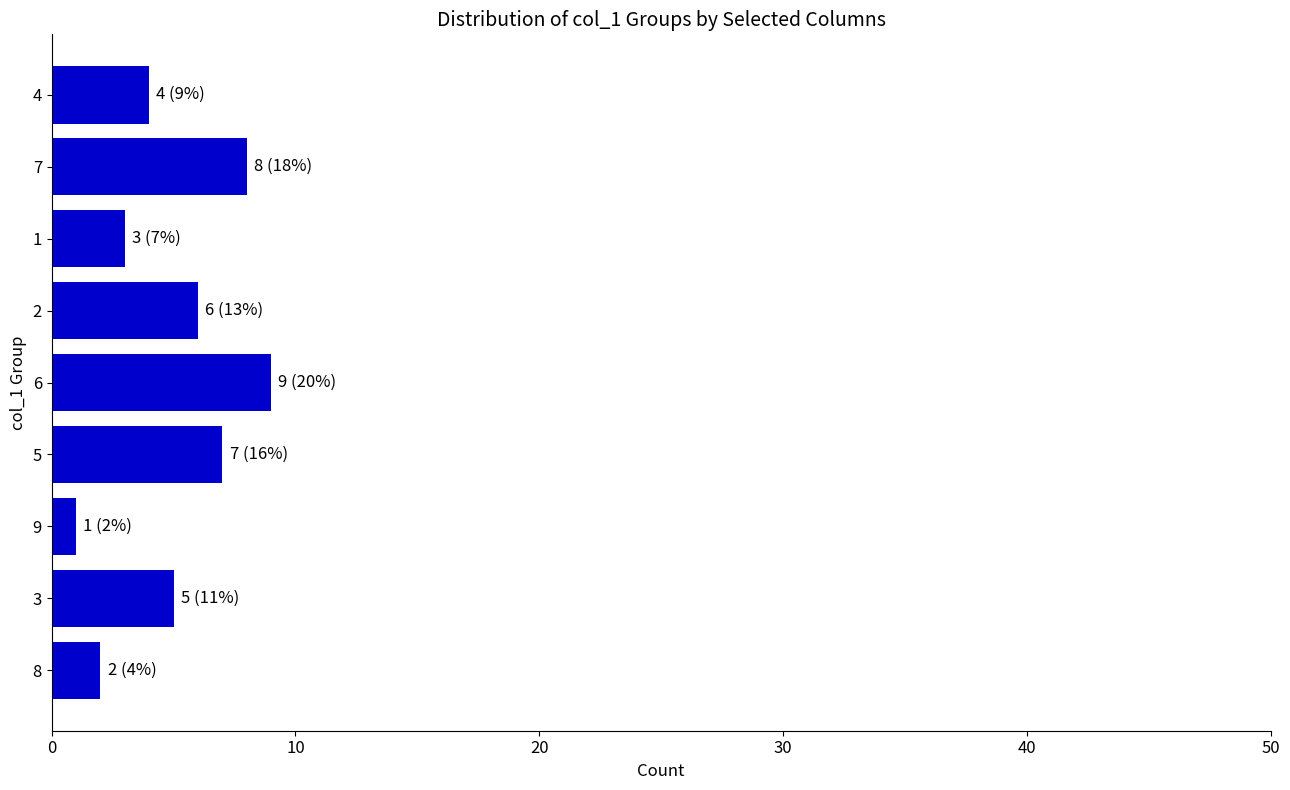

What is the change in value from 8 to 5?

+5